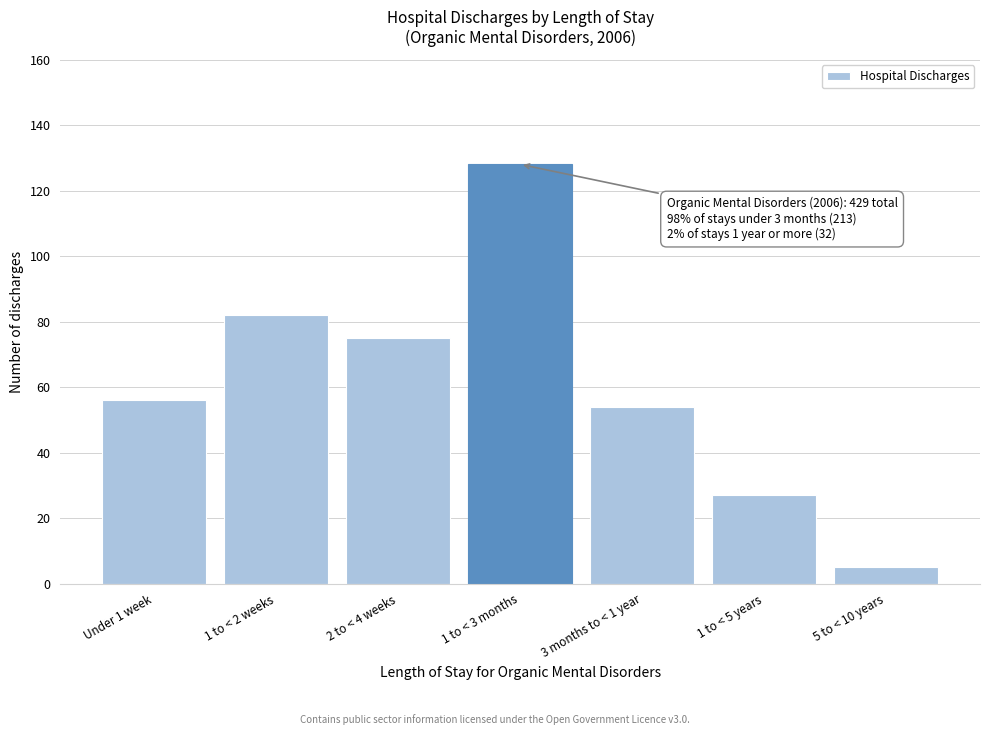

Reading left to right, transcribe all the data shown in this chart.

Under 1 week=56	1 to < 2 weeks=82	2 to < 4 weeks=75	1 to < 3 months=128	3 months to < 1 year=54	1 to < 5 years=27	5 to < 10 years=5